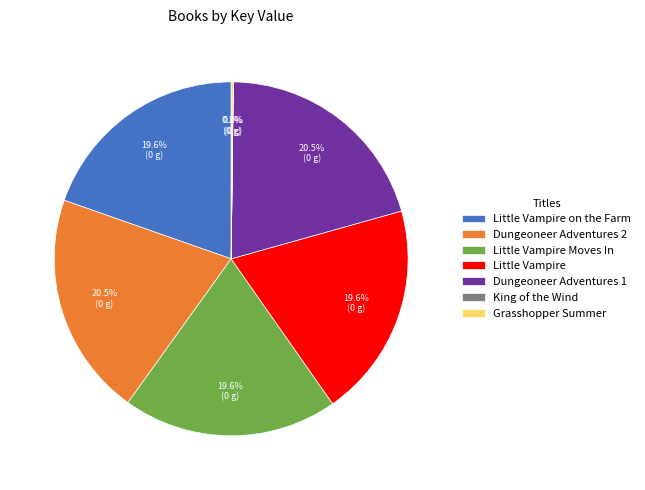

Is there any slice that represents more than half of the pie?

No